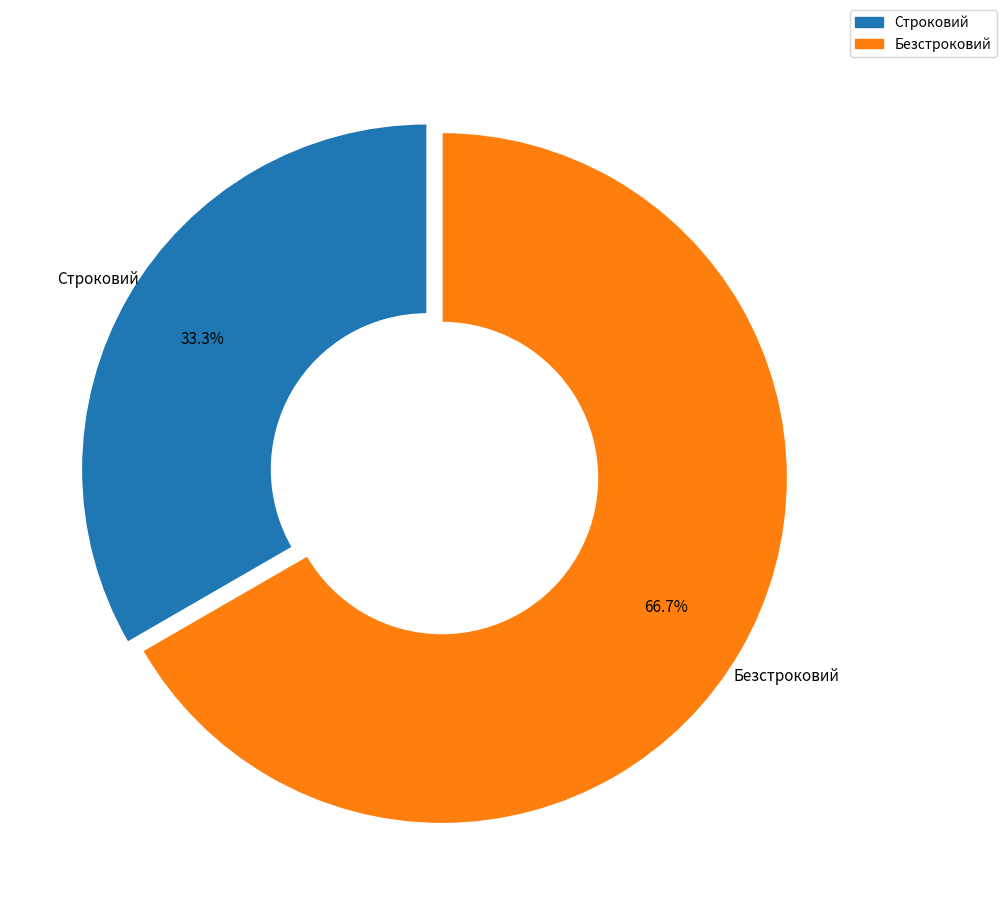

What is the largest slice in the pie chart?

Безстроковий